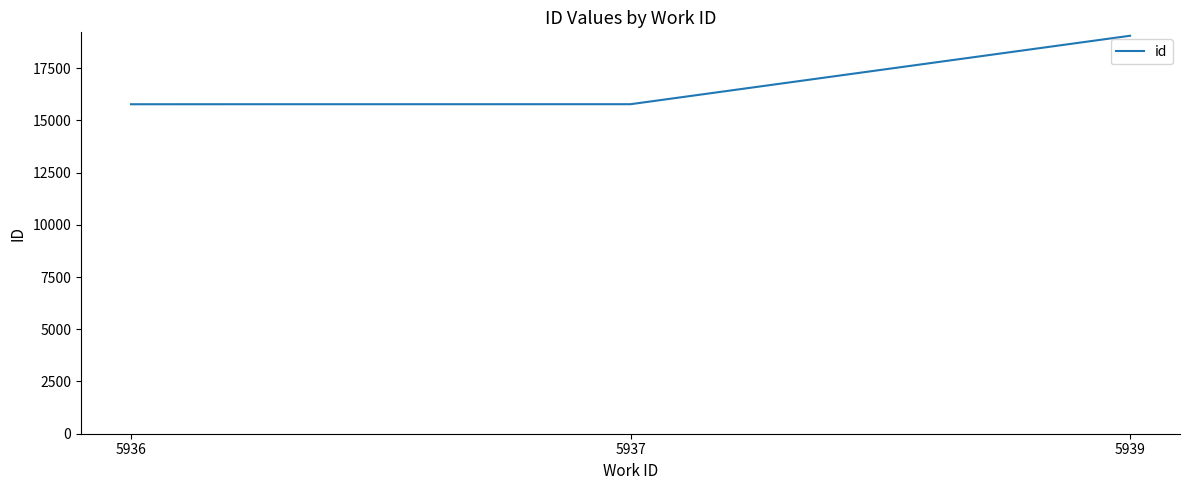

What is the smallest value displayed?

15770